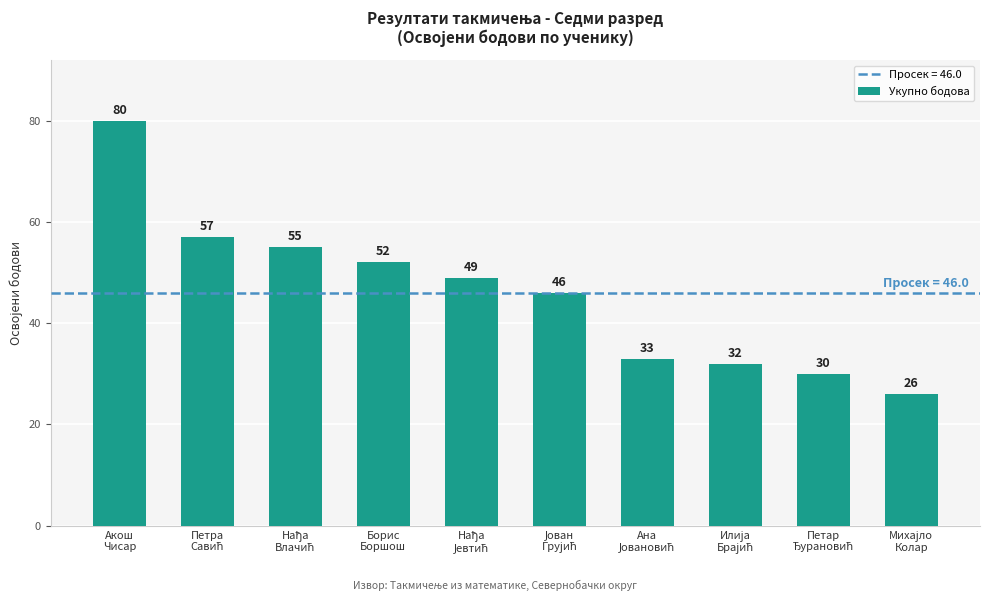

What is the value of the 3rd bar from the left?

55